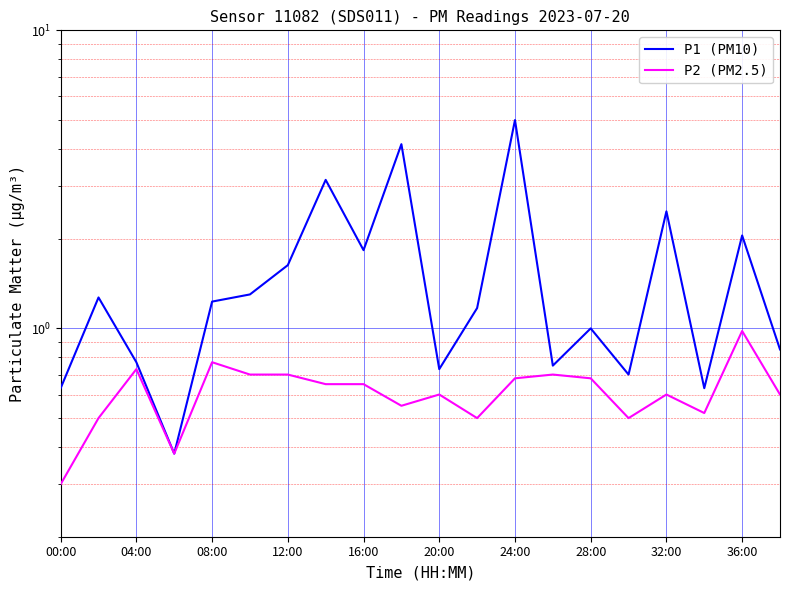

Between 20:00 and 16, which is larger?

16